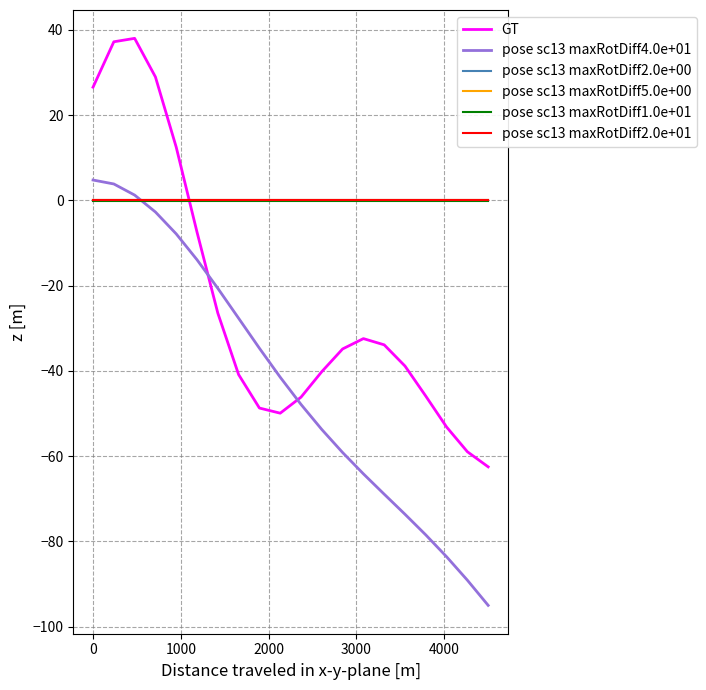

After their last crossing, which series has the higher values: pose sc13 maxRotDiff2.0e+01 or GT?

pose sc13 maxRotDiff2.0e+01